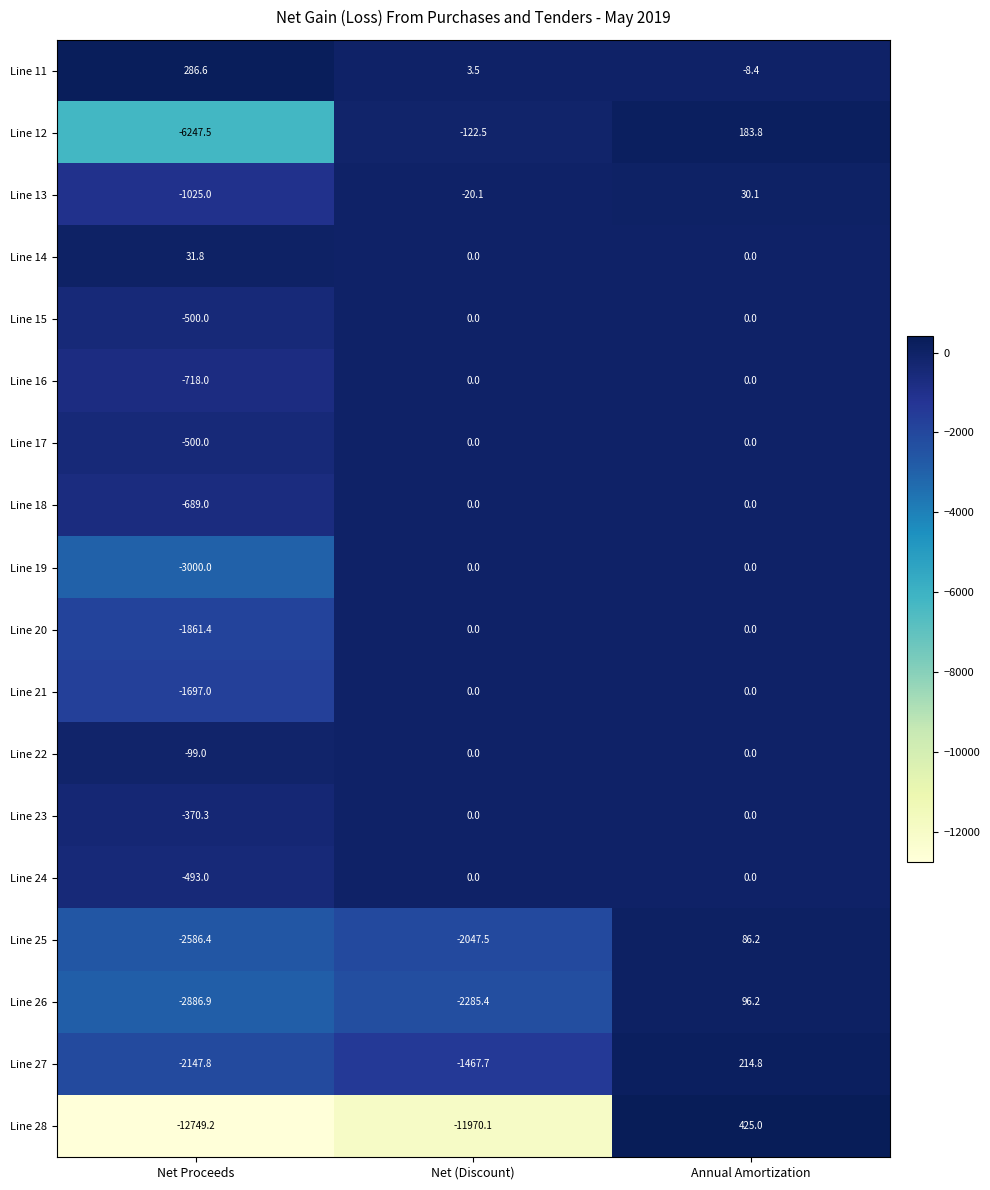

How many distinct data groups are displayed?

18